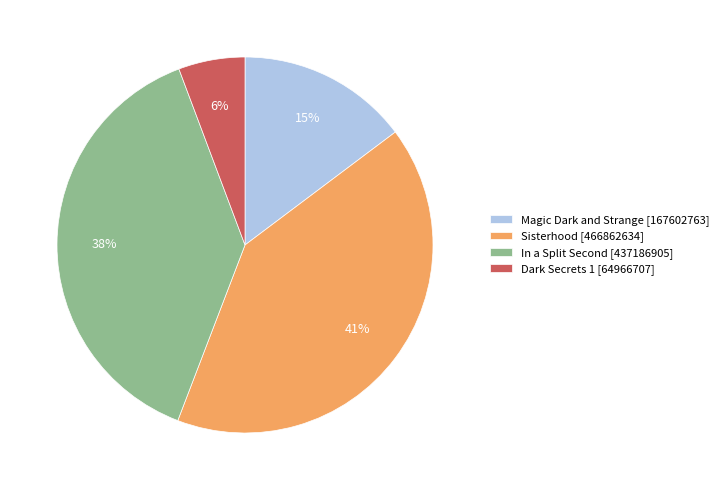

To the nearest percent, what is the difference between the largest and smallest slice percentages?

35%